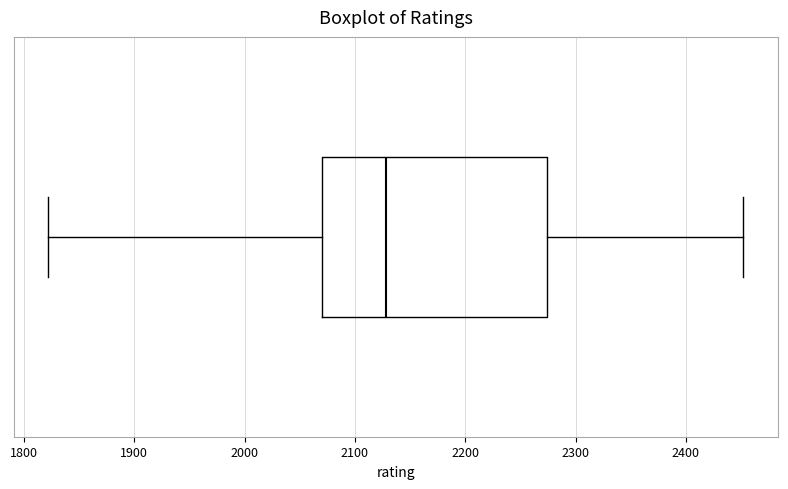

Transcribe this box plot: give where the median line is, the range the box spans, and where the two whiskers end, as read against the x-axis. The values are not printed on the chart, so give them approximately, as read against the axis.

median 2130, box 2070 to 2270, whiskers 1820 to 2450